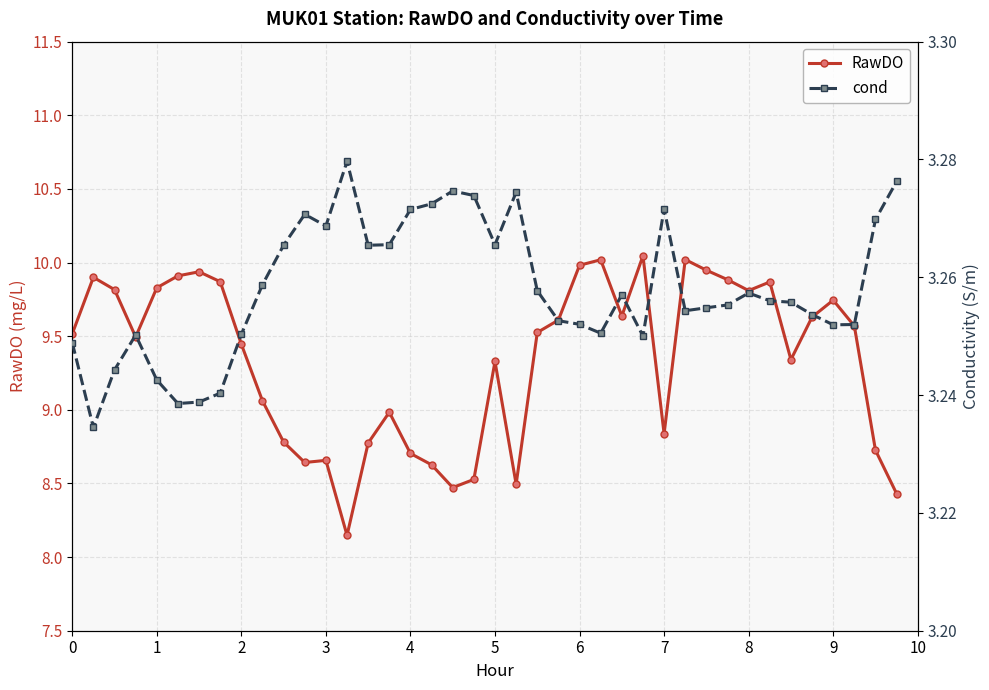

True or false: cond and RawDO cross at least once.

False